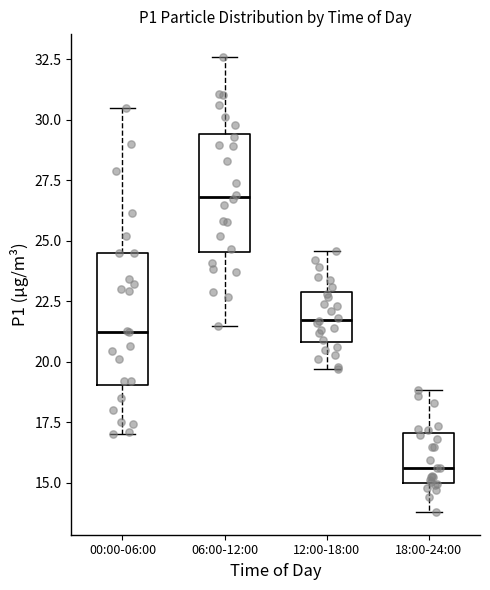

Comparing the boxes themselves (not the whiskers), which one is the tallest?

00:00-06:00